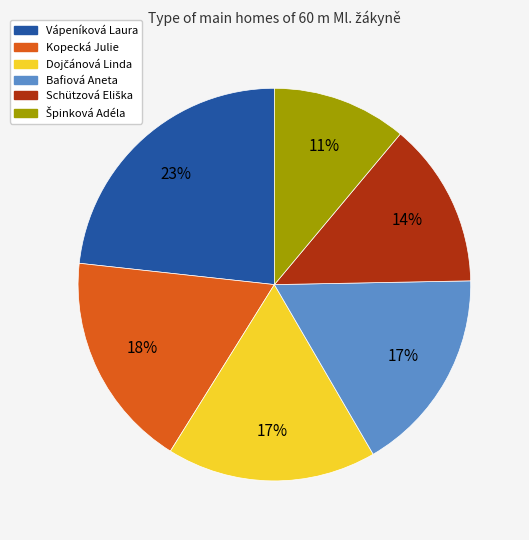

Count the number of slices in the pie.

6